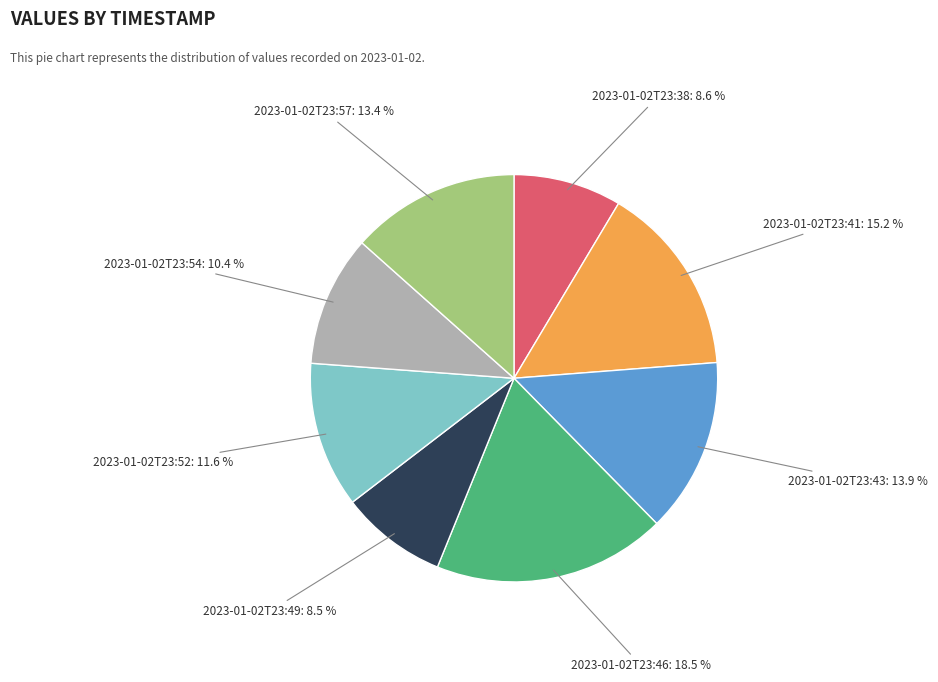

Count the number of slices in the pie.

8